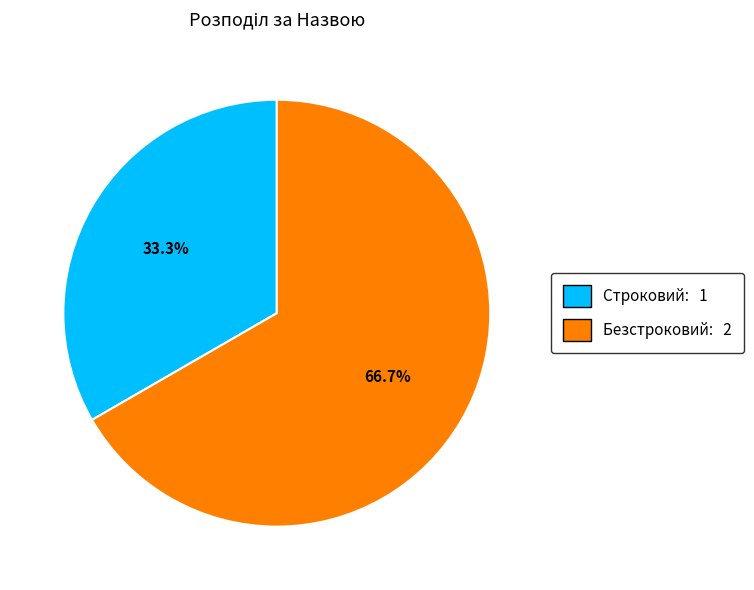

Is the sum of Строковий and Безстроковий greater than half?

Yes